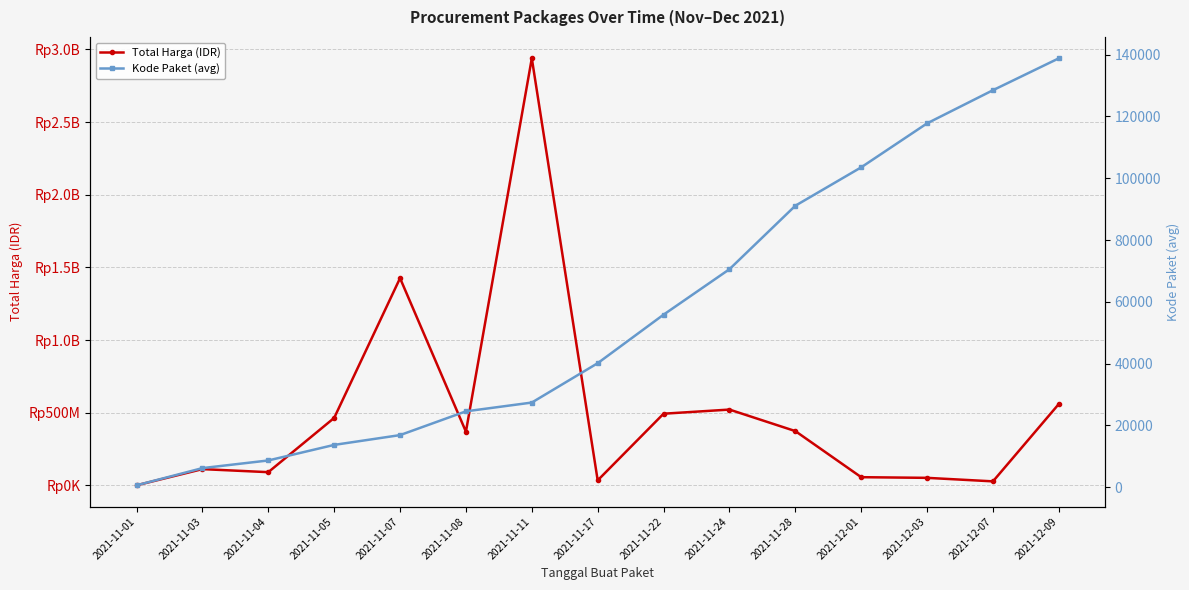

What is the difference between the Kode Paket (avg) values at 2021-11-07 and 2021-11-22?

39003